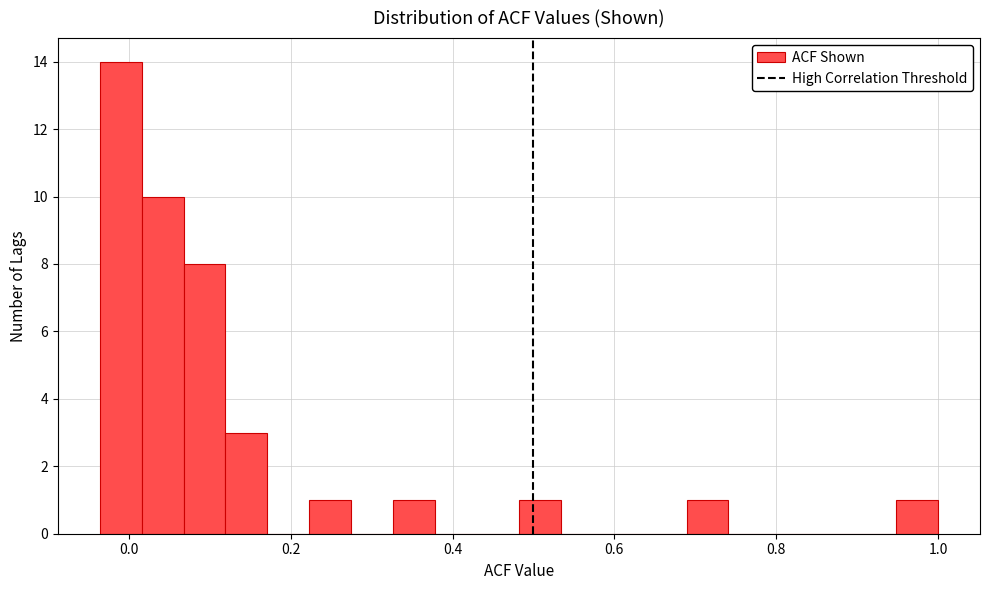

Around what value on the x-axis is the tallest bar? Give the approximate position of its centre, as read against the axis.

-0.02